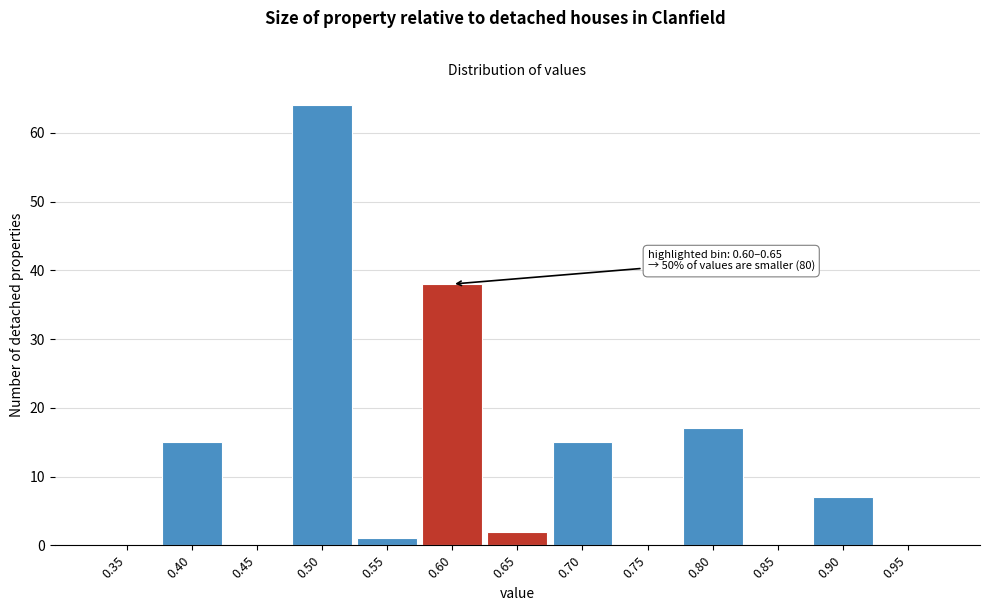

Reading left to right, transcribe all the data shown in this chart.

0.35=0	0.40=15	0.45=0	0.50=64	0.55=1	0.60=38	0.65=2	0.70=15	0.75=0	0.80=17	0.85=0	0.90=7	0.95=0